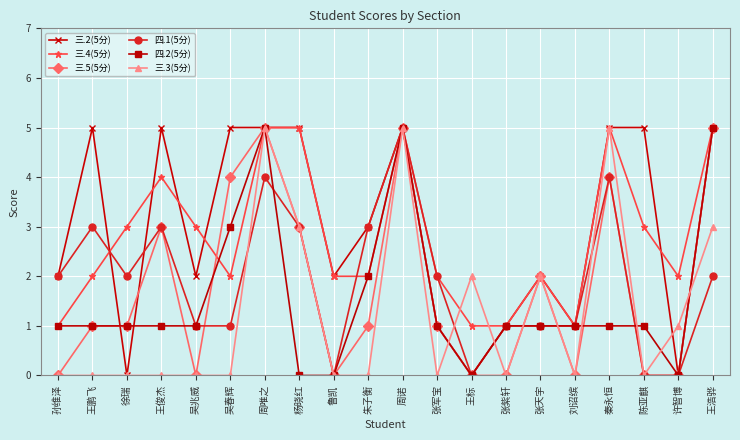

What is the maximum value shown in the chart?

5